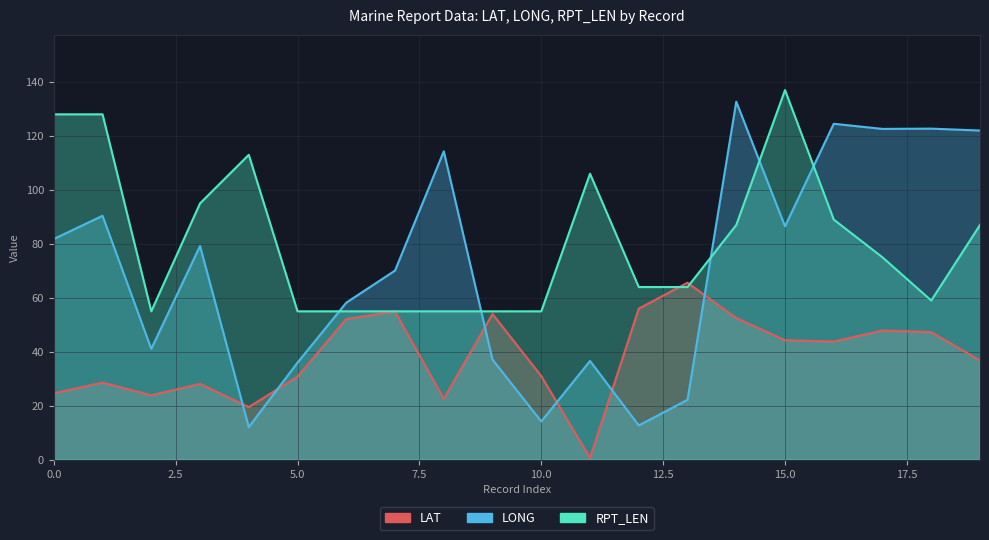

At which category does RPT_LEN reach its first local valley?

2